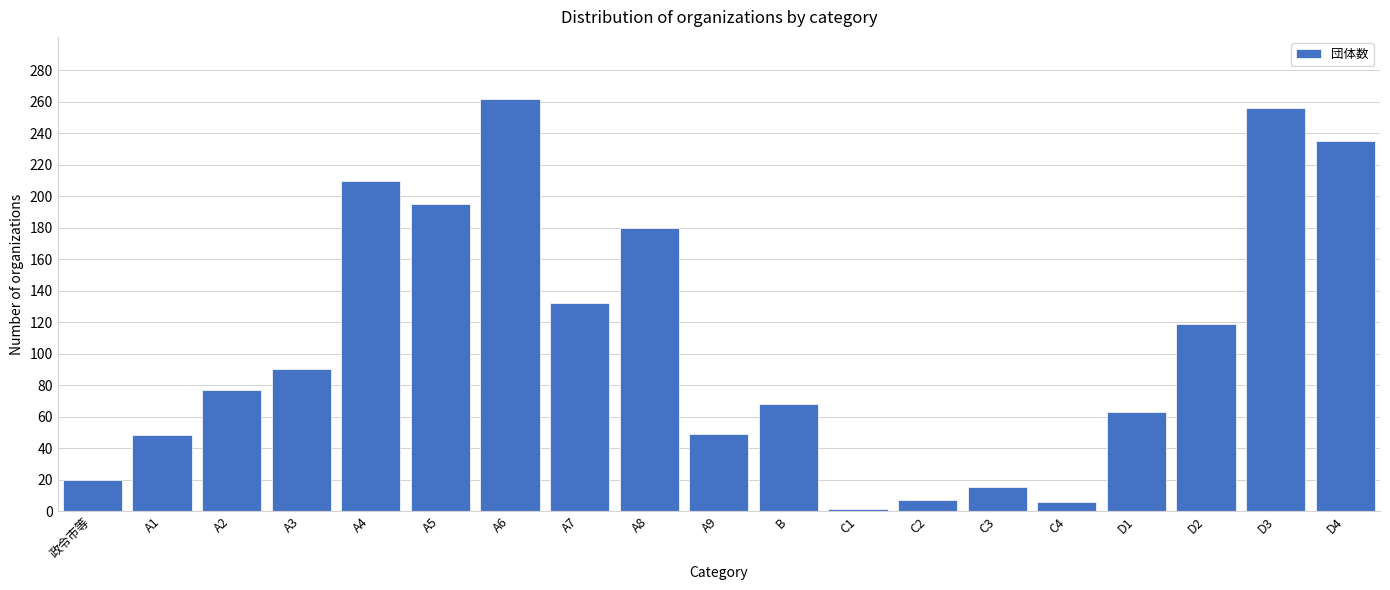

What is the greatest value displayed?

262